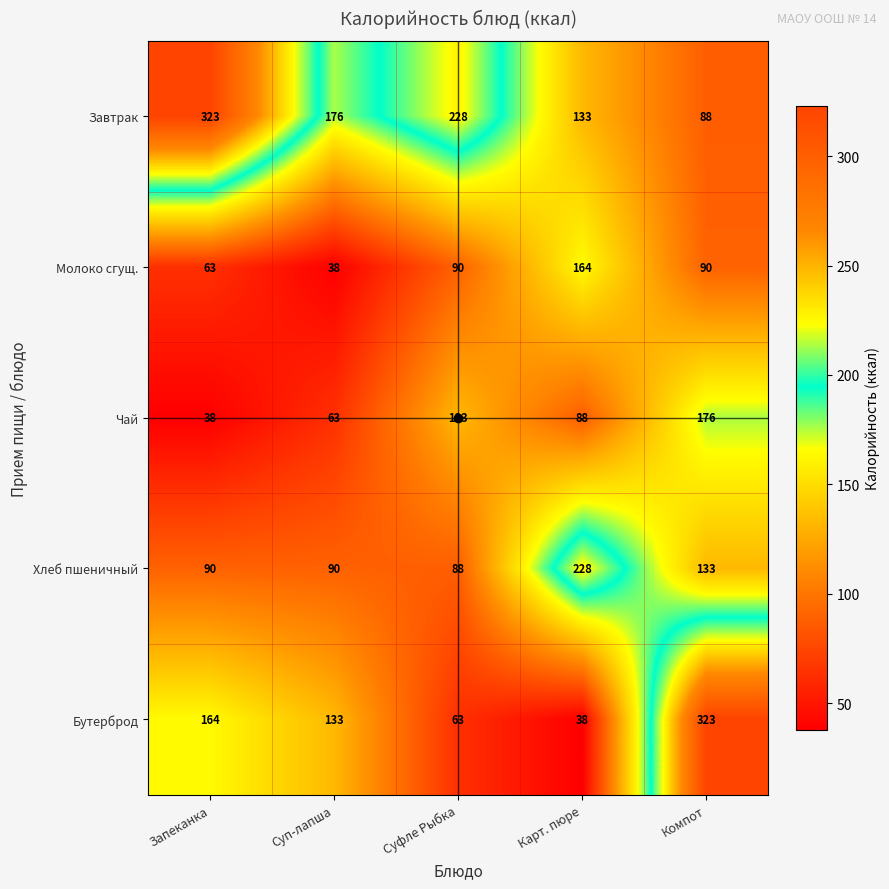

True or false: Чай has a value of 133 at Суфле Рыбка.

True